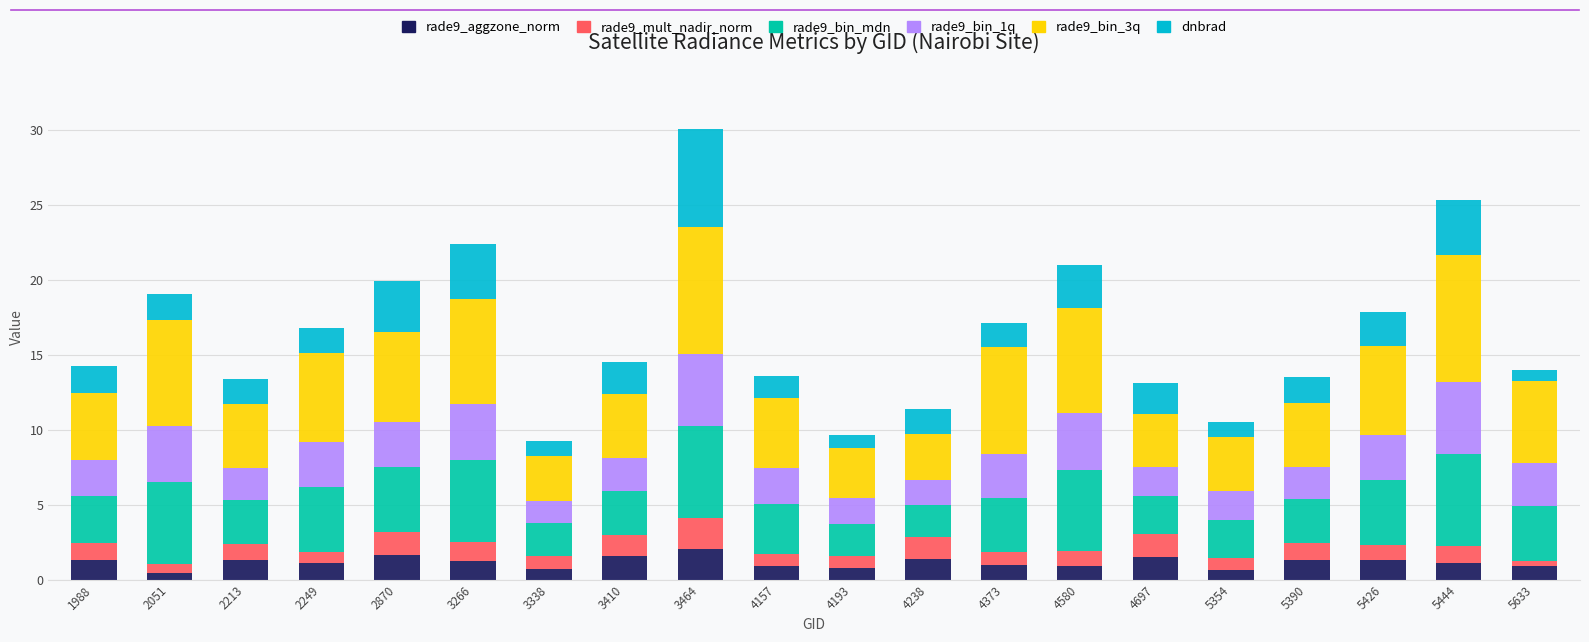

What is the sum of the rade9_aggzone_norm values at 3410 and 3266?

2.8